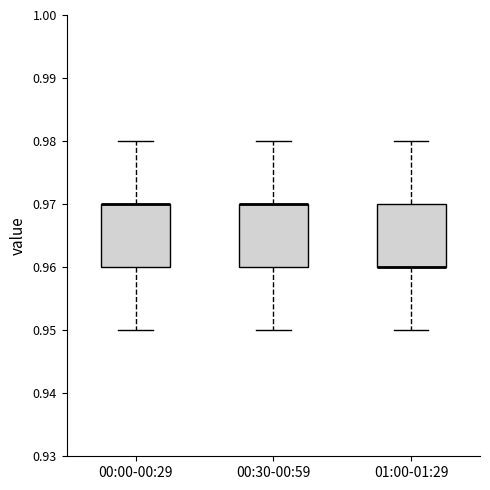

Reading left to right, read every box against the y-axis: the position of its median line, the range the box covers, and the ends of its whiskers. The values are not printed on the chart, so give them approximately, as read against the axis.

00:00-00:29: median 0.97 (drawn on the box's upper edge), box 0.96 to 0.97, whiskers 0.95 to 0.98
00:30-00:59: median 0.97 (drawn on the box's upper edge), box 0.96 to 0.97, whiskers 0.95 to 0.98
01:00-01:29: median 0.96 (drawn on the box's lower edge), box 0.96 to 0.97, whiskers 0.95 to 0.98